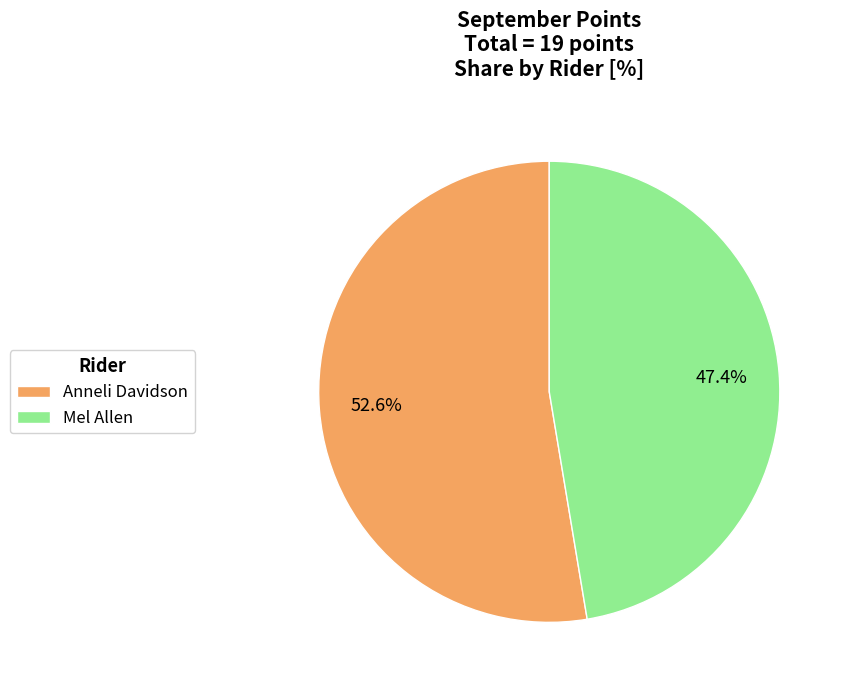

True or false: Anneli Davidson accounts for 53% of the total.

True